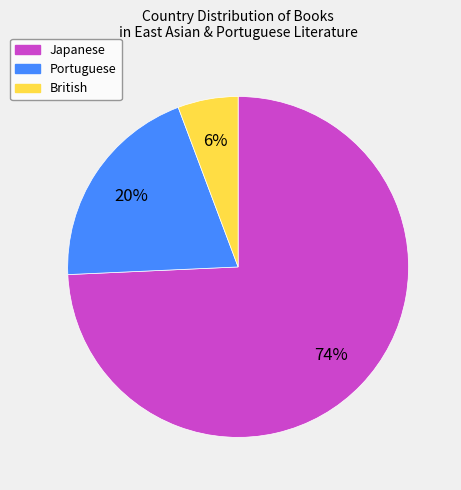

To the nearest percent, what is the average slice percentage?

33%